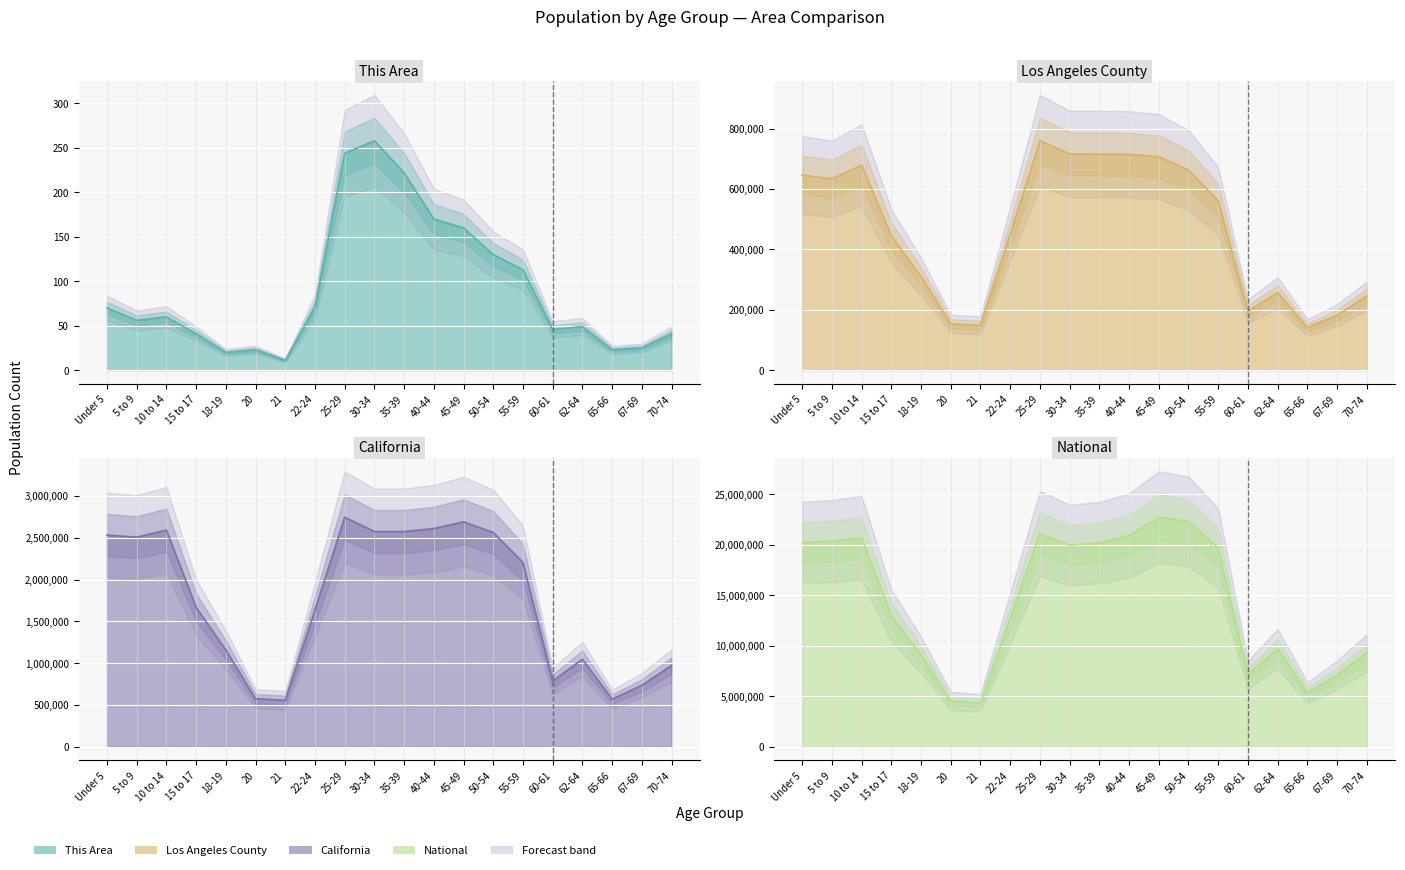

Between 35-39 and 65-66, which is larger?

35-39